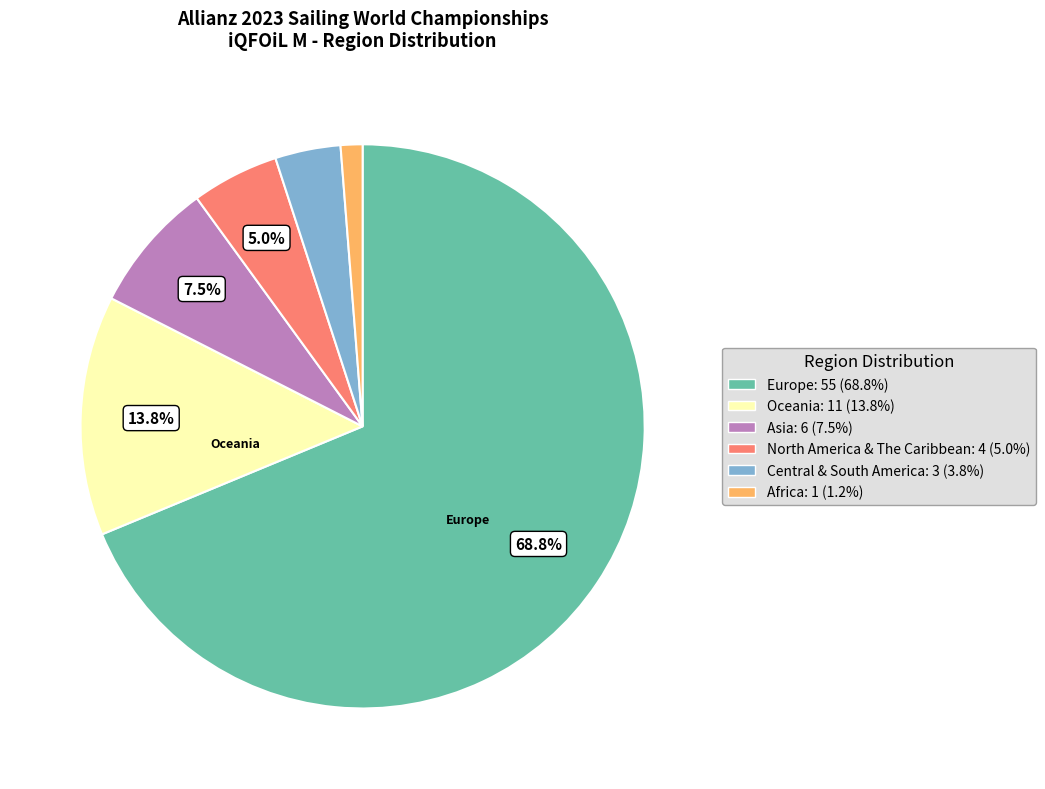

Does any single category account for the majority?

Yes